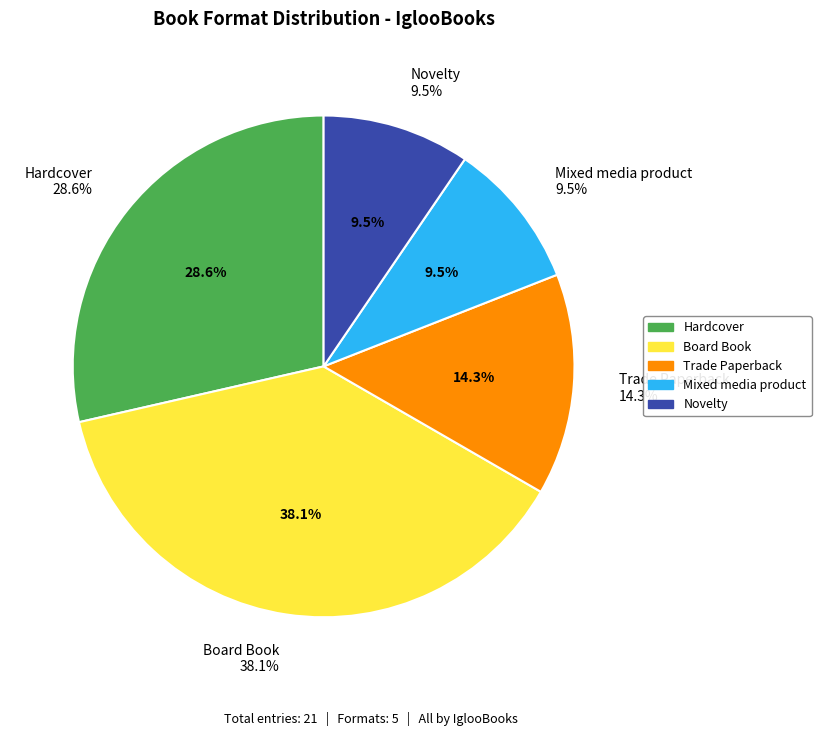

Is there a majority slice in this chart?

No